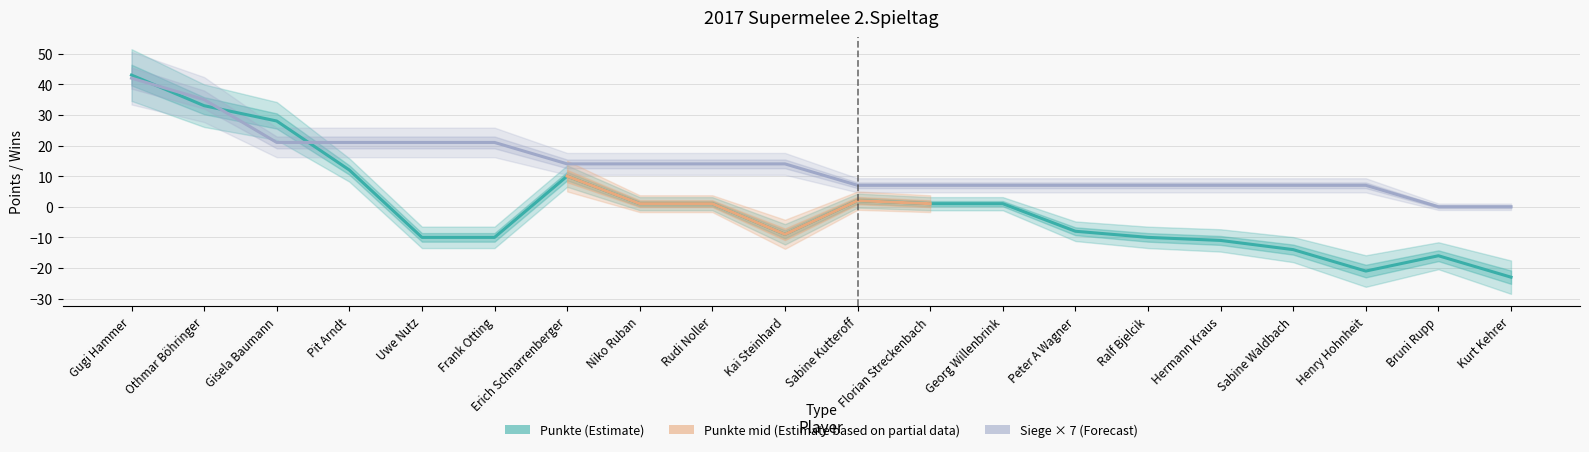

True or false: Siege has a value of 21 at Pit Arndt.

True